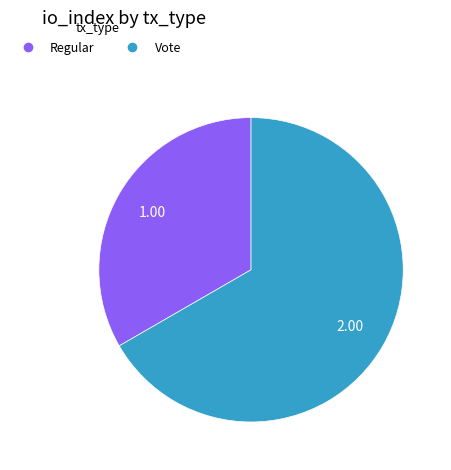

What is the largest slice in the pie chart?

Vote